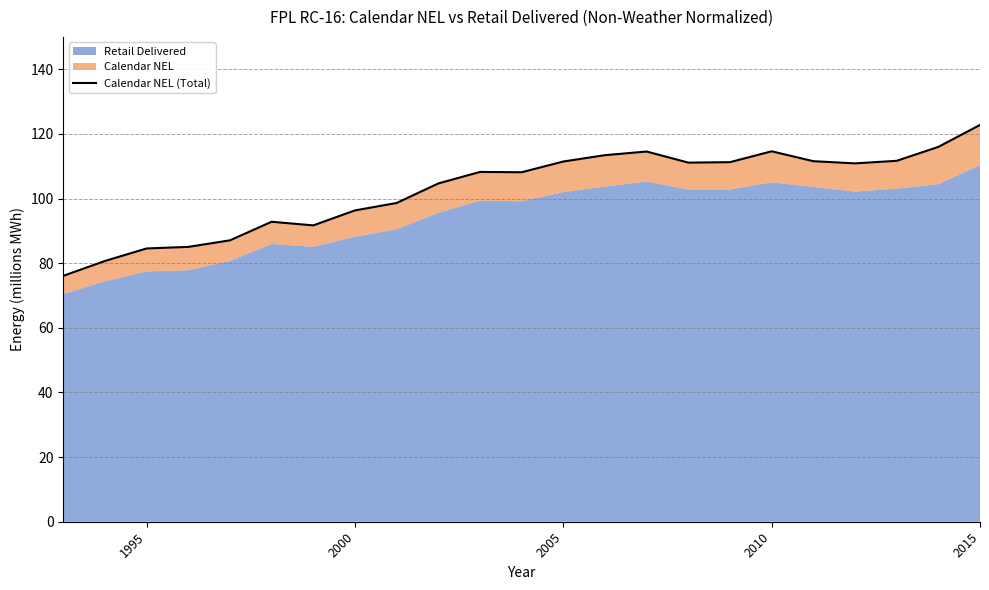

What is the value of the 10th point from the left?

104657202.0